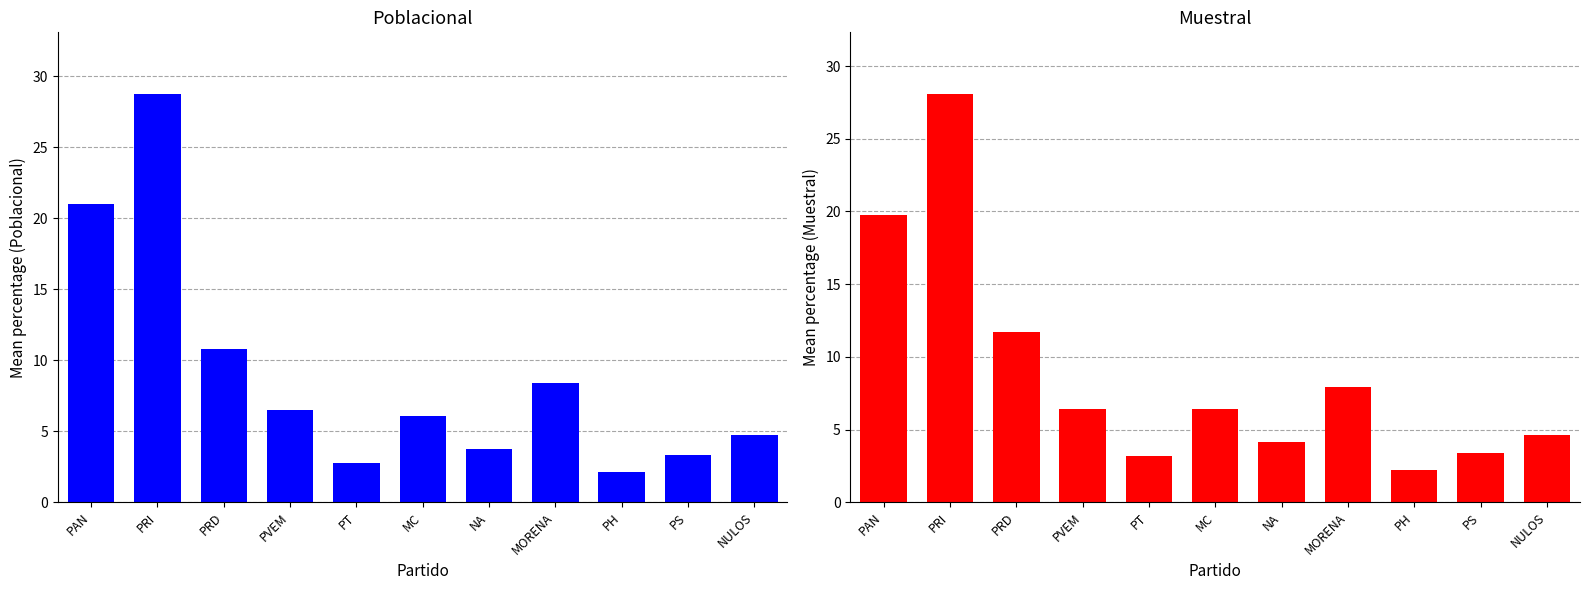

What position from the right is PVEM?

8